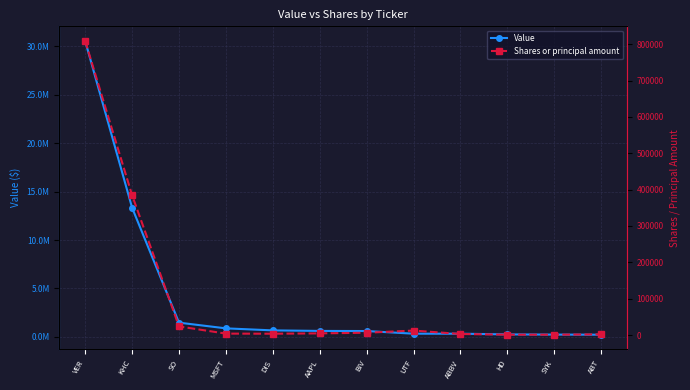

At which label is Shares or principal amount closest to 404869?

KHC